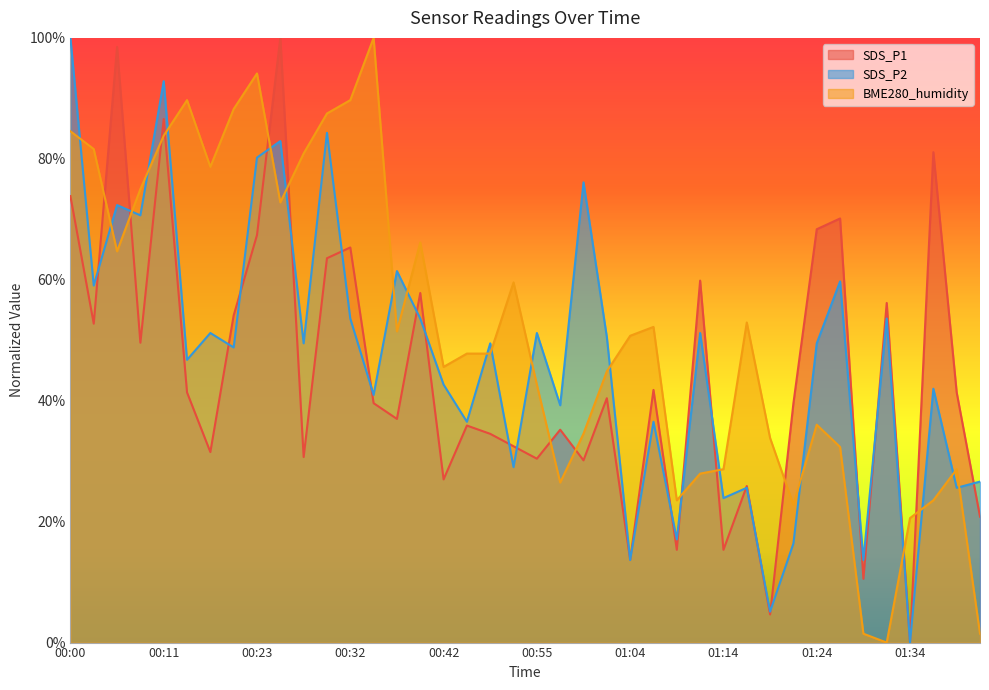

True or false: SDS_P2 and SDS_P1 intersect in this chart.

True